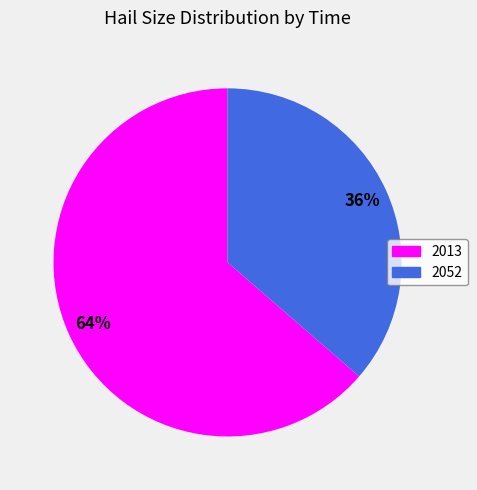

To the nearest percent, what is the average slice percentage?

50%